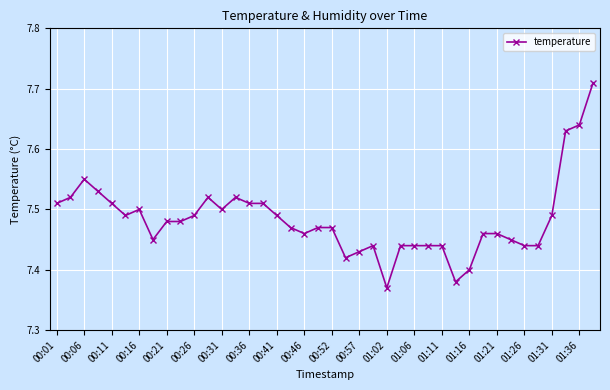

How many values are between 7 and 8?

40